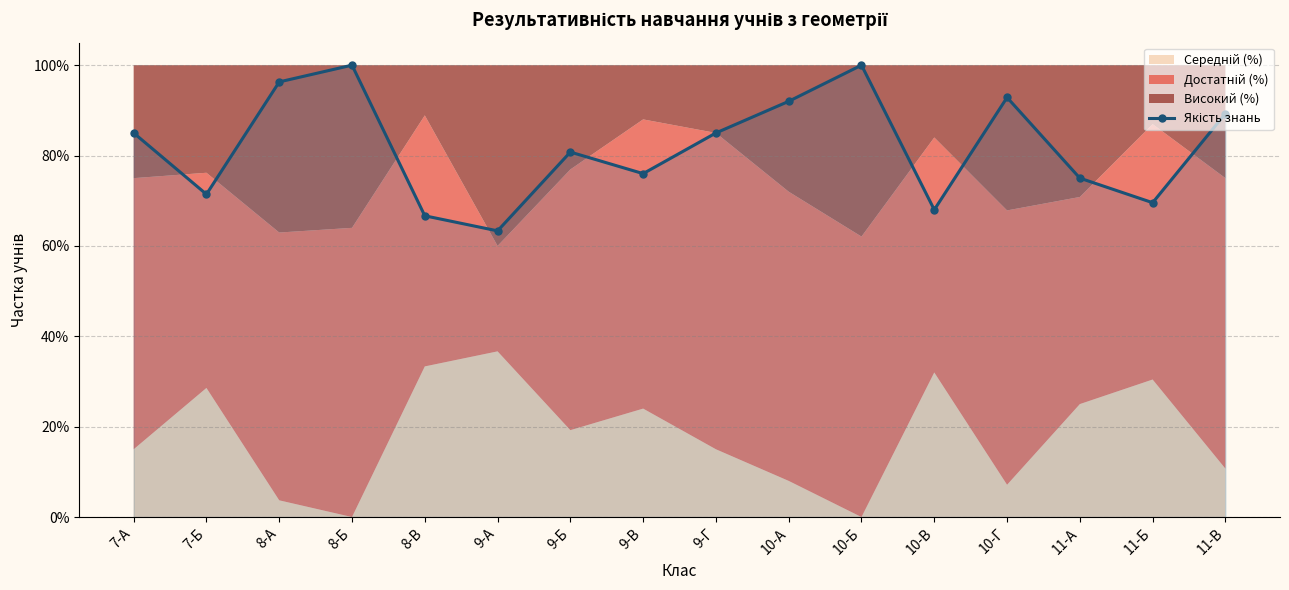

What position from the left is 9-Б?

7